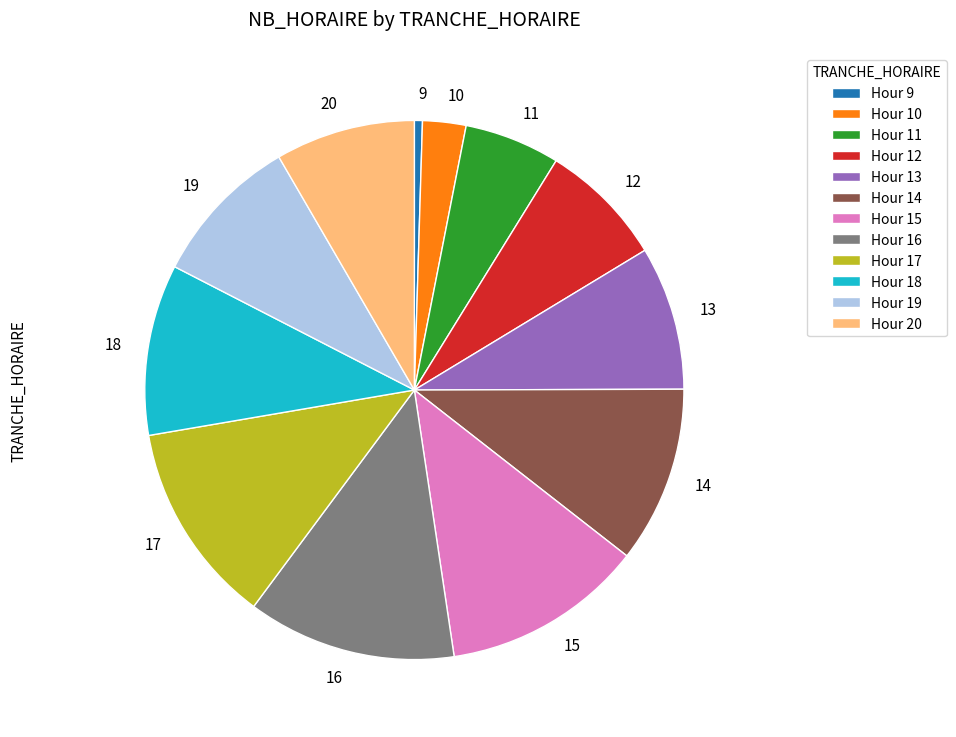

Does 12 represent more than half of the total?

No